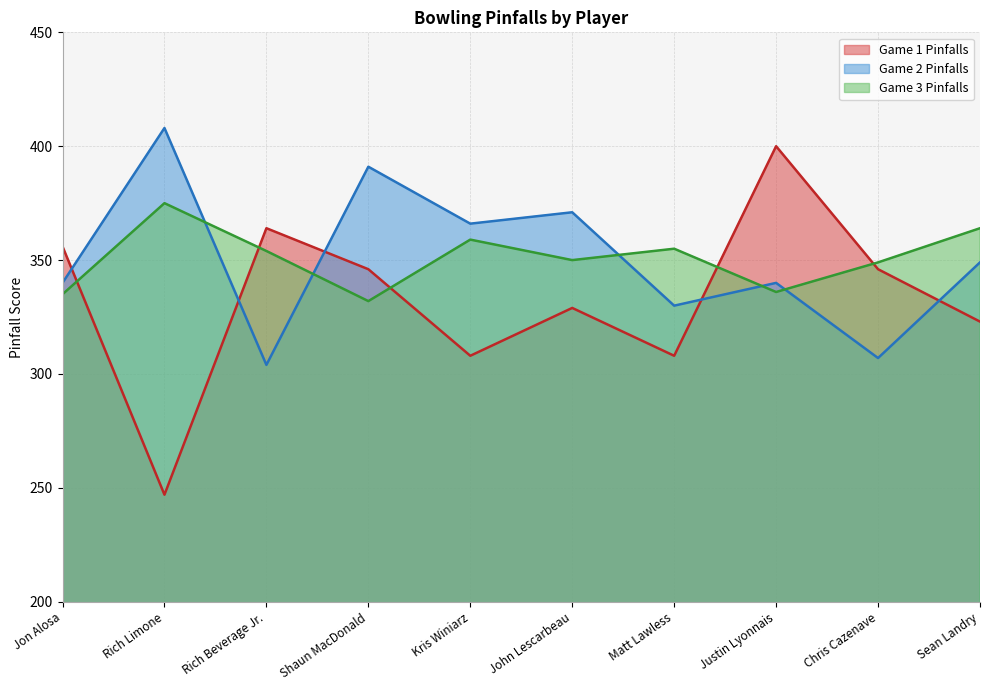

Reading right to left, what are all the values shown in this chart?

Game 1 Pinfalls: Sean Landry=323	Chris Cazenave=346	Justin Lyonnais=400	Matt Lawless=308	John Lescarbeau=329	Kris Winiarz=308	Shaun MacDonald=346	Rich Beverage Jr.=364	Rich Limone=247	Jon Alosa=356
Game 2 Pinfalls: Sean Landry=349	Chris Cazenave=307	Justin Lyonnais=340	Matt Lawless=330	John Lescarbeau=371	Kris Winiarz=366	Shaun MacDonald=391	Rich Beverage Jr.=304	Rich Limone=408	Jon Alosa=340
Game 3 Pinfalls: Sean Landry=364	Chris Cazenave=349	Justin Lyonnais=336	Matt Lawless=355	John Lescarbeau=350	Kris Winiarz=359	Shaun MacDonald=332	Rich Beverage Jr.=354	Rich Limone=375	Jon Alosa=335